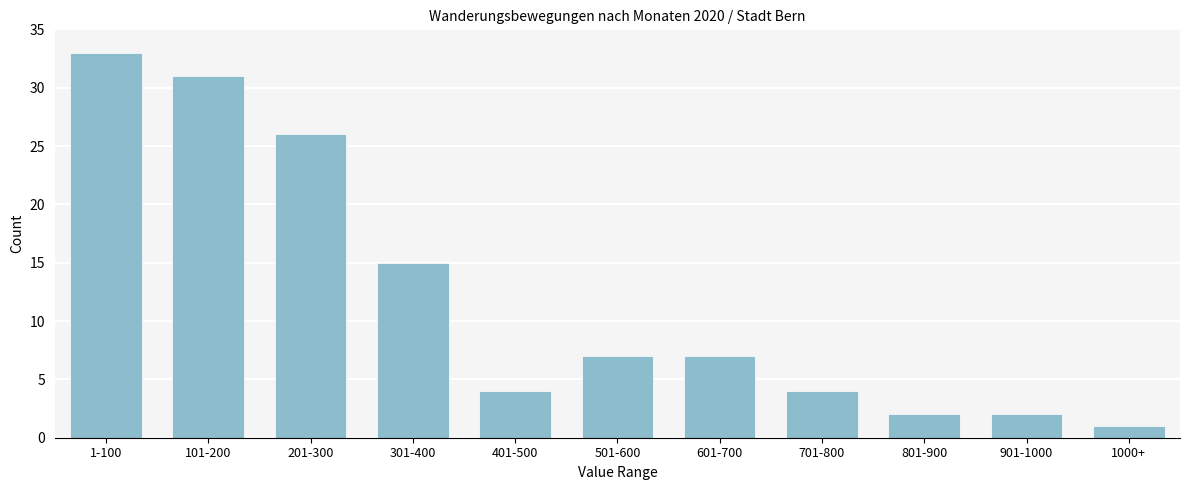

Reading right to left, what are all the values shown in this chart?

1000+=1	901-1000=2	801-900=2	701-800=4	601-700=7	501-600=7	401-500=4	301-400=15	201-300=26	101-200=31	1-100=33